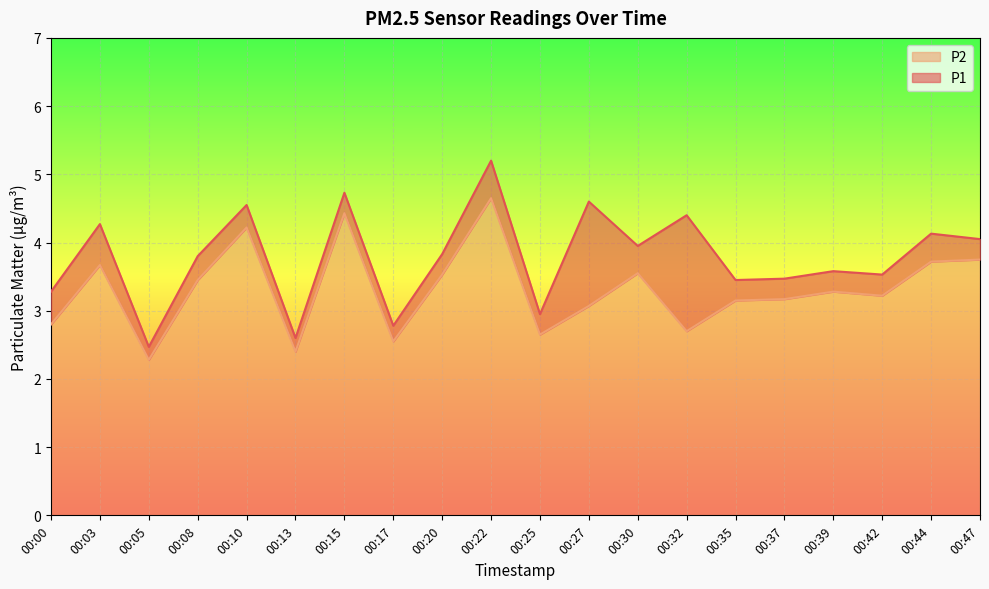

At which category does P1 reach its first local peak?

00:03